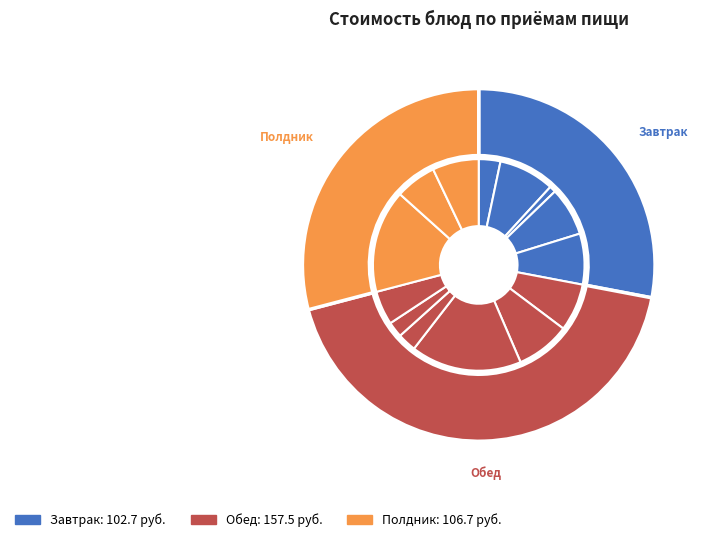

To the nearest percent, what is the difference between the Напиток из шиповника and Хлеб пшеничный с маслом slice percentages?

5%